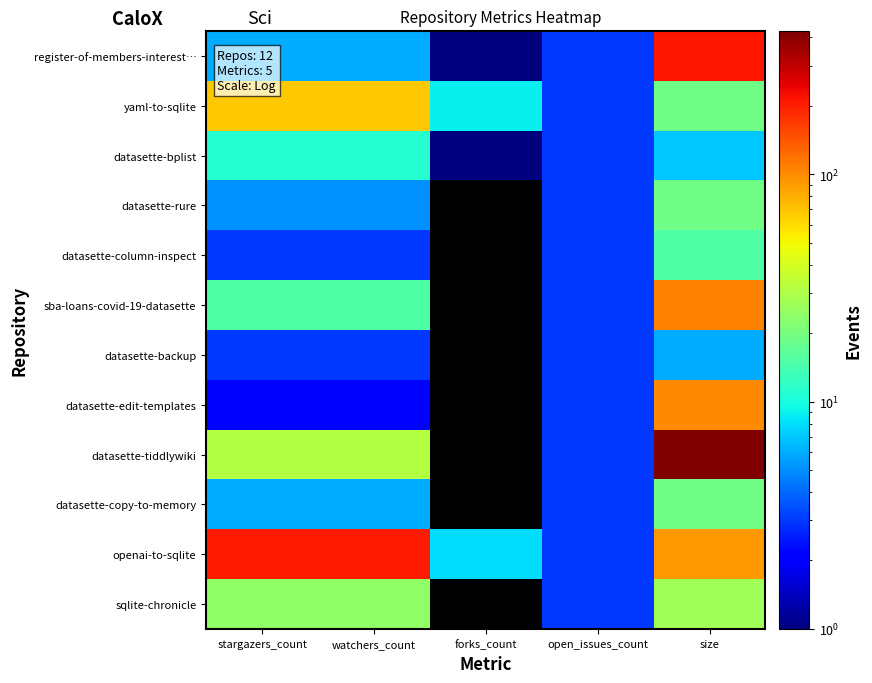

At how many categories does at least one series exceed 374?

1